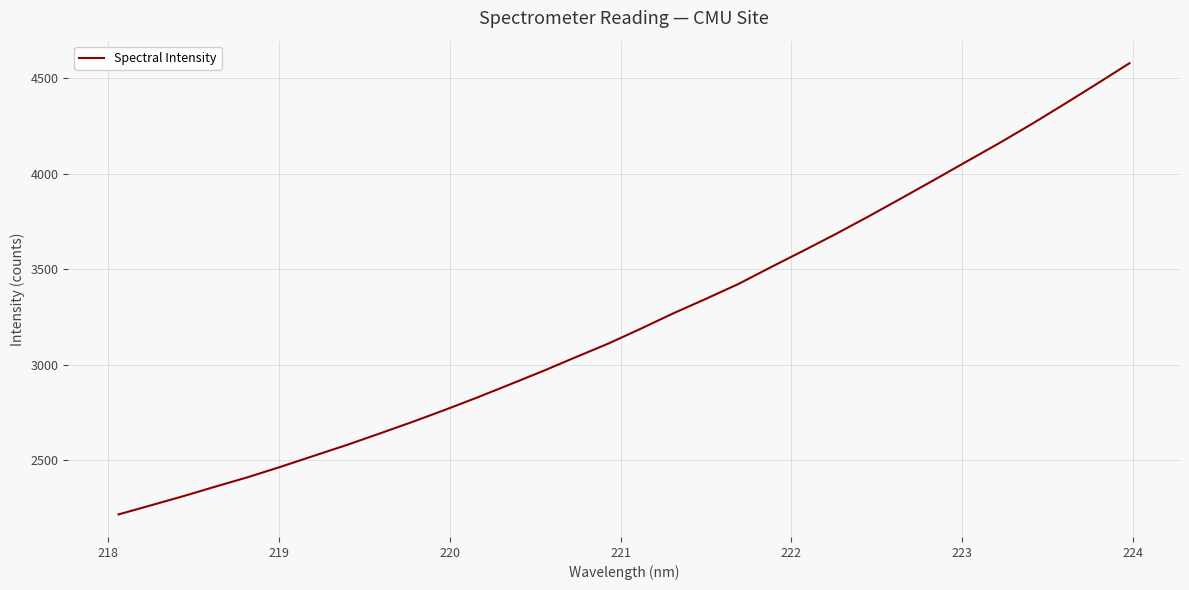

What is the greatest value displayed?

4579.6